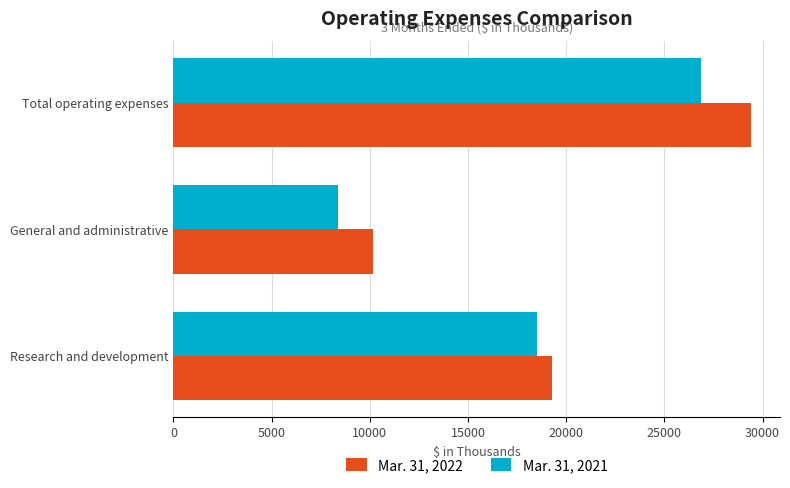

At which label is Mar. 31, 2022 closest to 19791?

Research and development